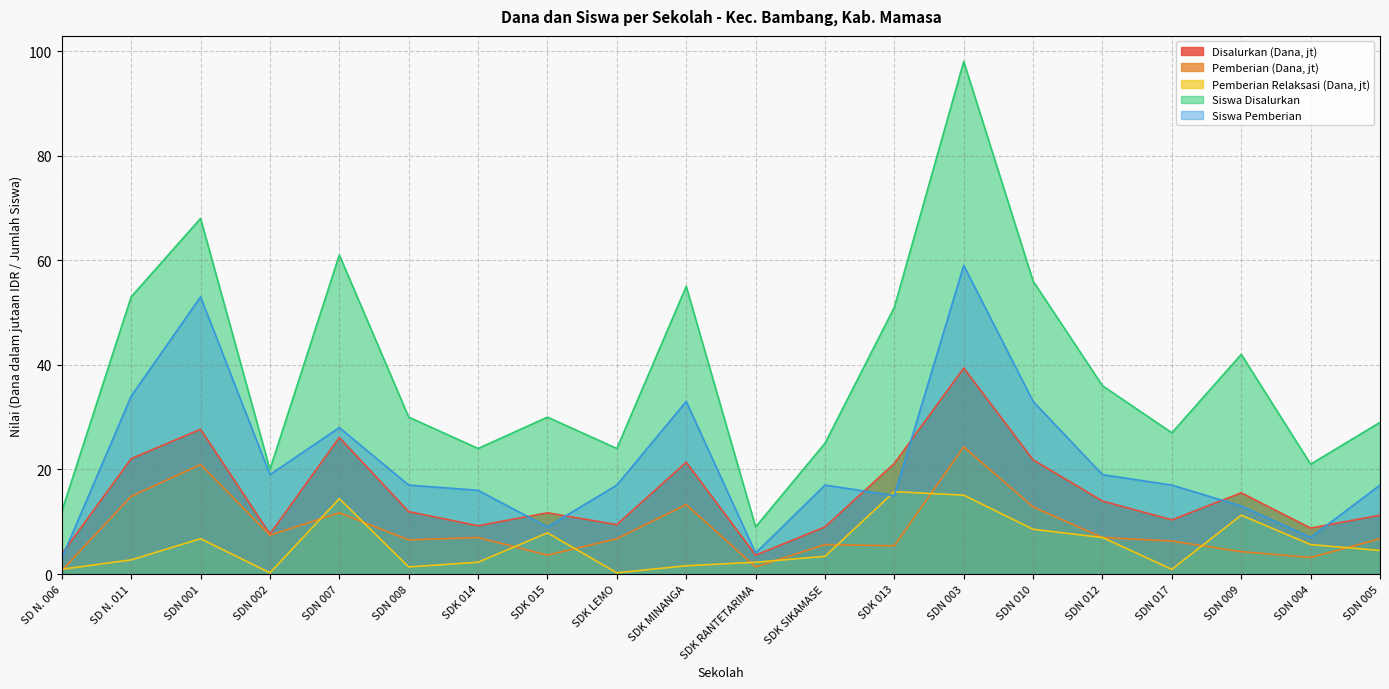

Where is the first local minimum for Siswa Disalurkan?

SDN 002